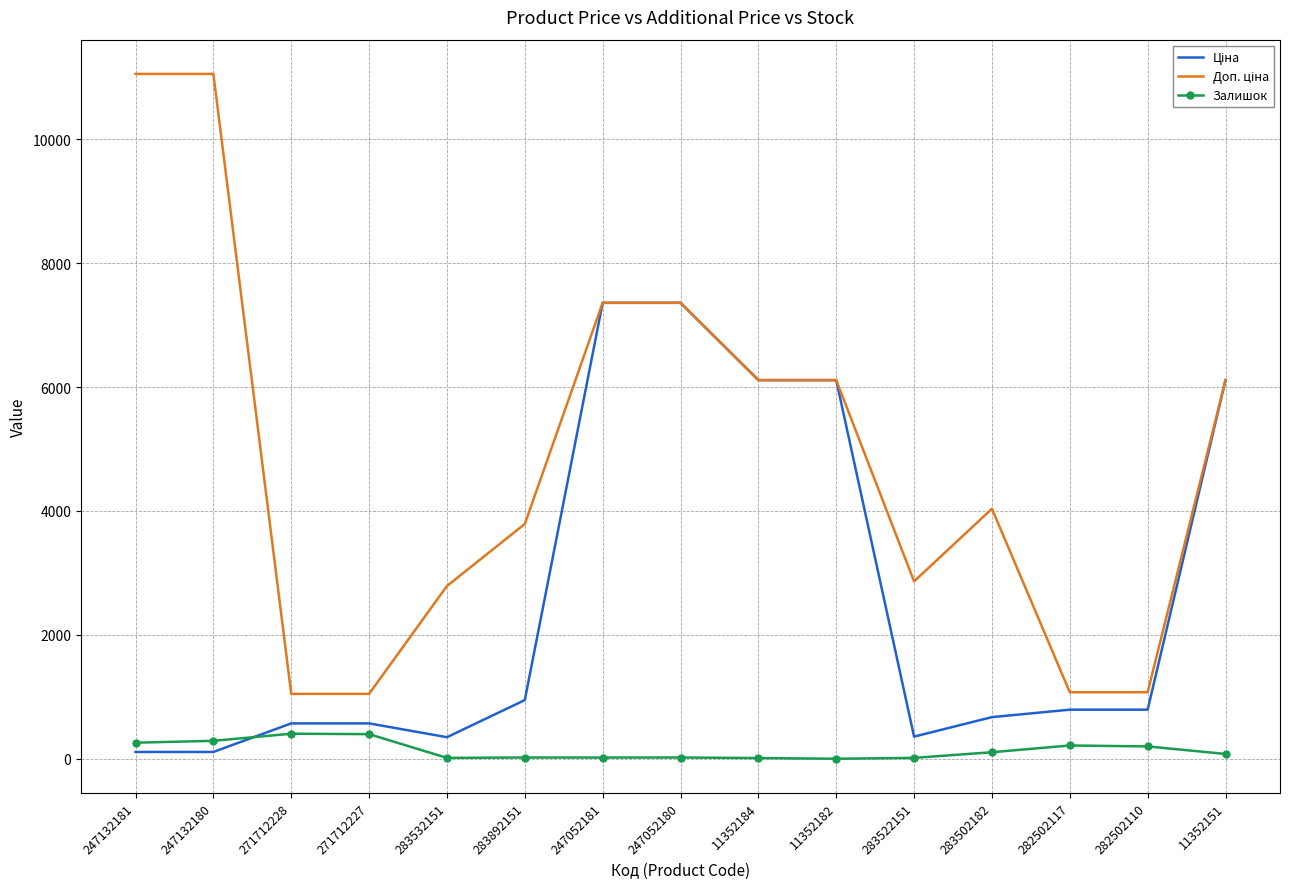

What is the greatest value displayed?

11055.0